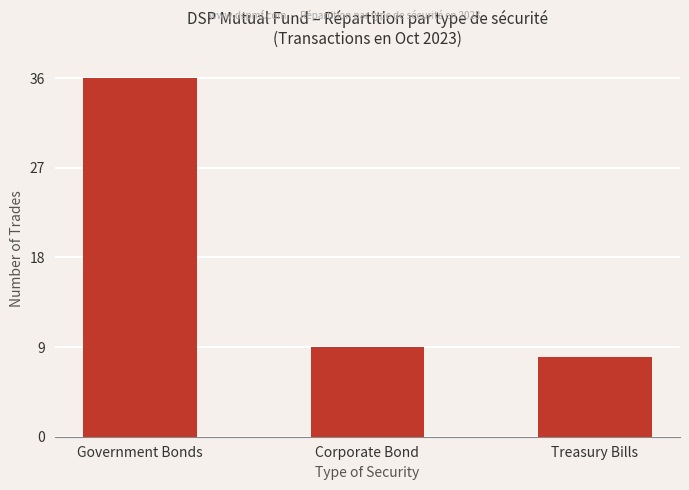

Rank the categories by value from highest to lowest.

Government Bonds, Corporate Bond, Treasury Bills